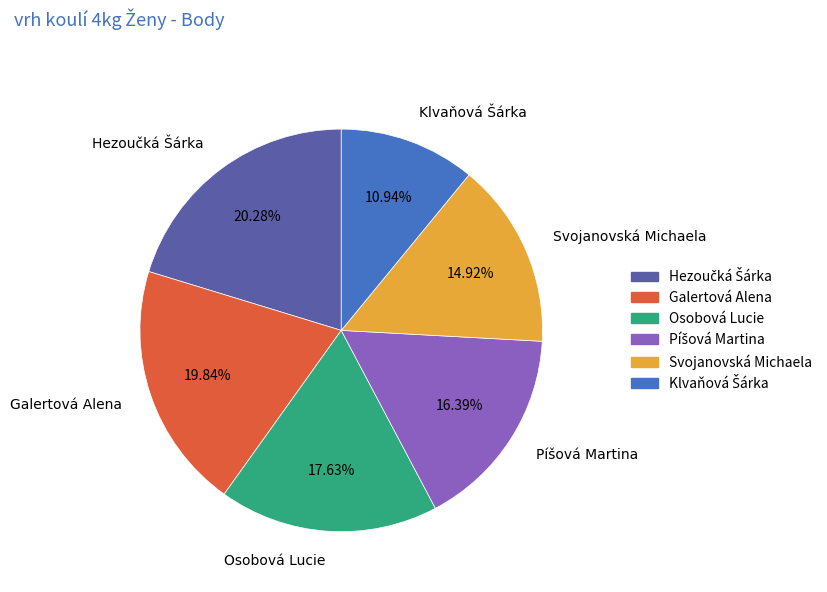

Is there a majority slice in this chart?

No